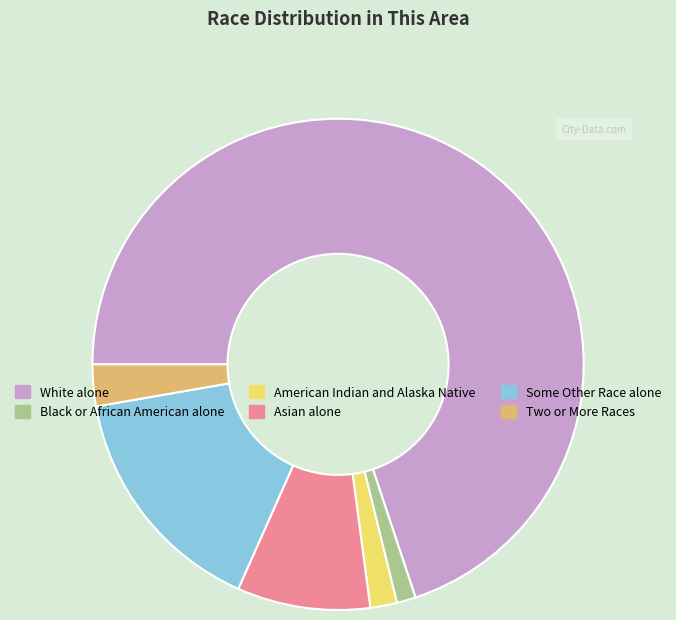

How many slices are in this pie chart?

6